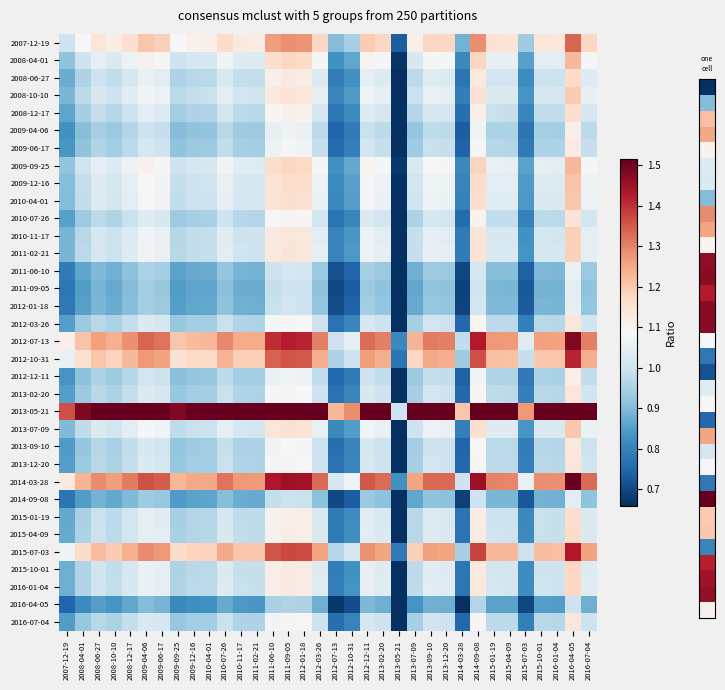

What is the total value across all series at 2009-12-16?

33.9